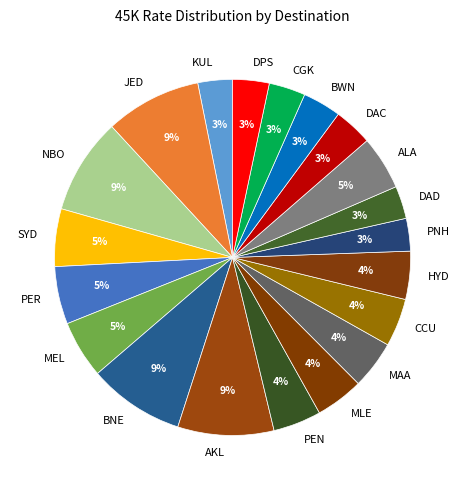

To the nearest percent, what percentage of the pie is ALA?

5%